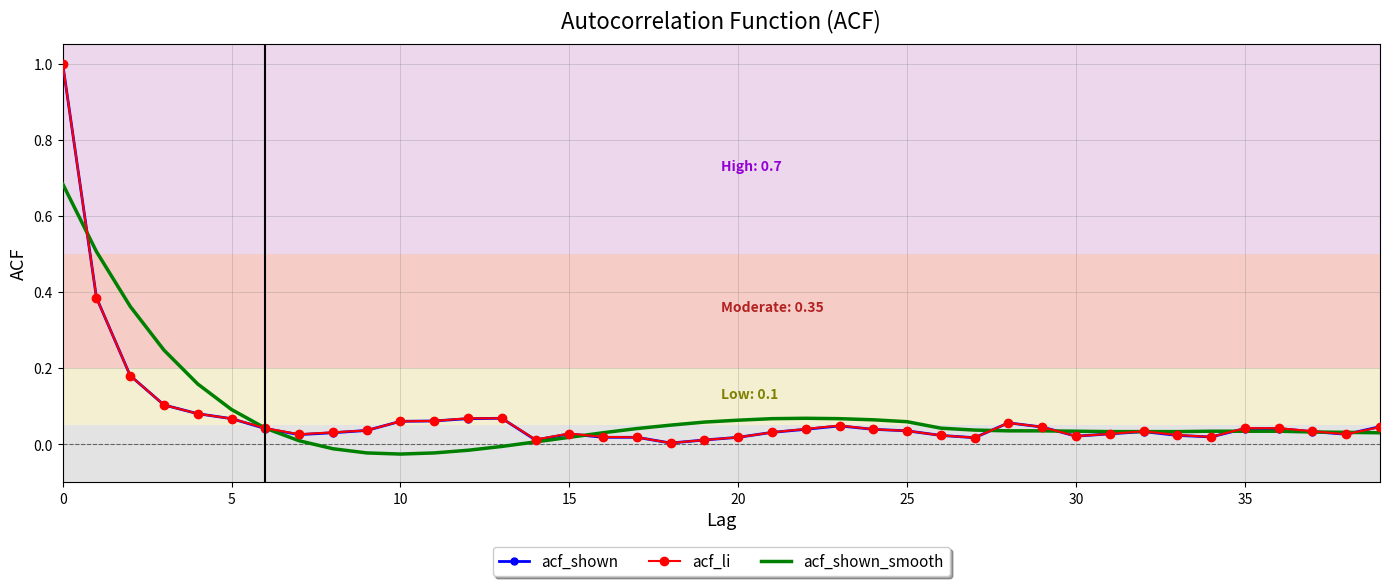

Which series ends up on top after the final intersection of acf_shown_smooth and acf_shown?

acf_shown